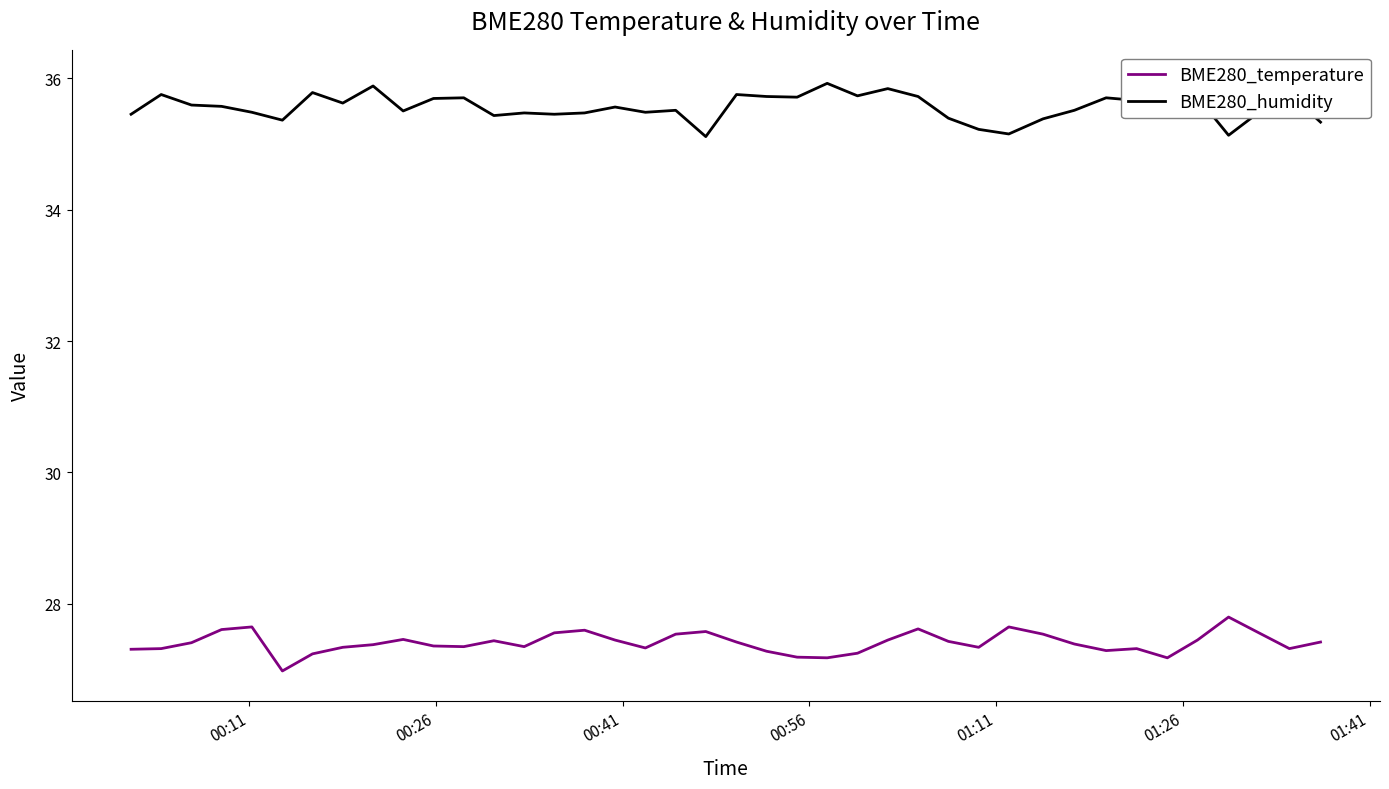

What is the lowest value of the BME280_temperature series?

27.0